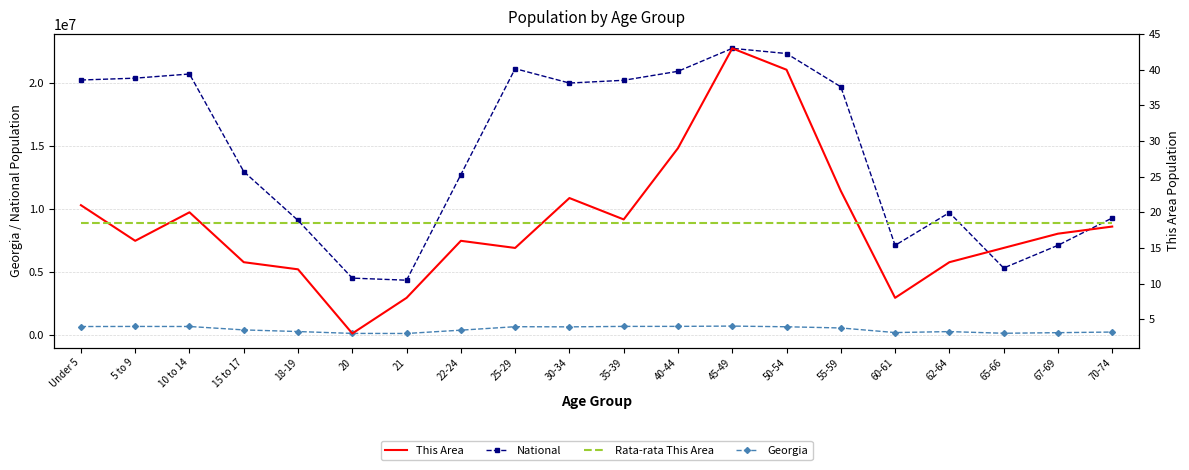

At which category is the sum across all series the highest?

45-49